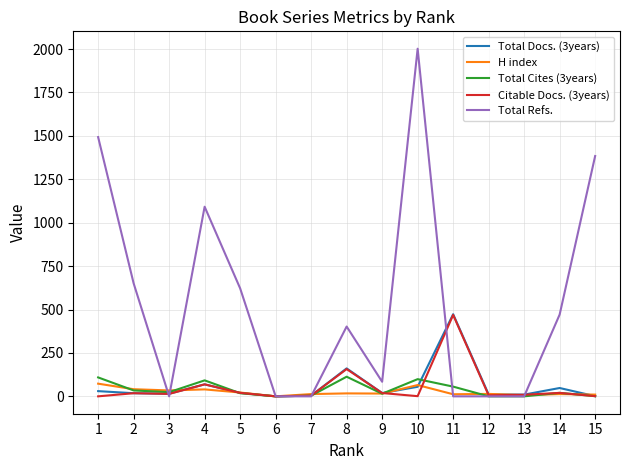

What is the difference between the highest and lowest values at 11?

473